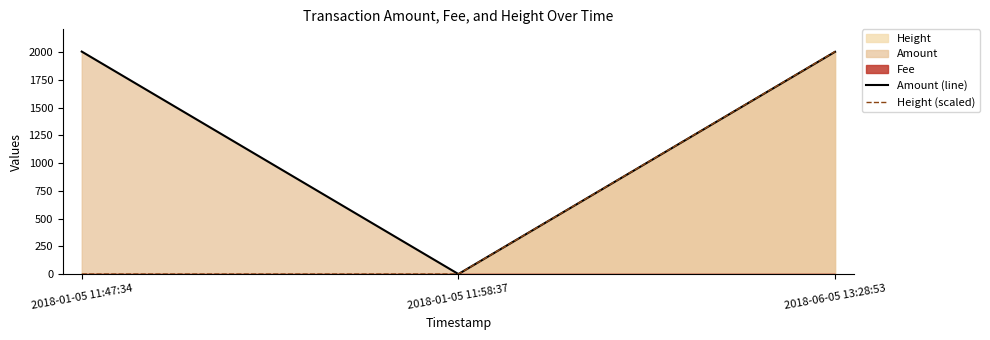

What value does the Amount (line) series have at 2018-01-05 11:47:34?

2005.0